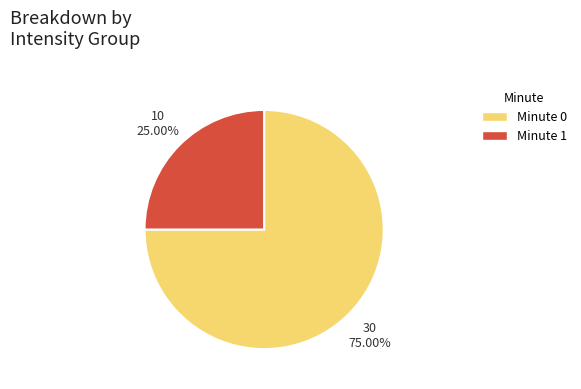

What is the largest slice in the pie chart?

Minute 0